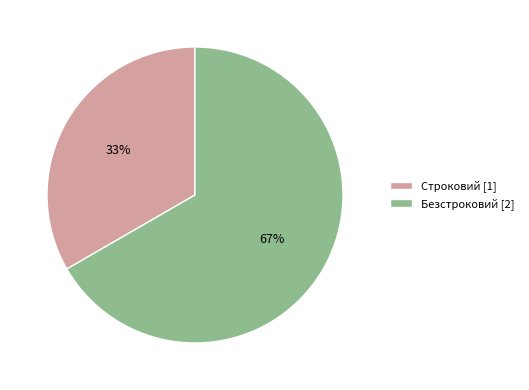

Rank the categories by value from highest to lowest.

Безстроковий, Строковий